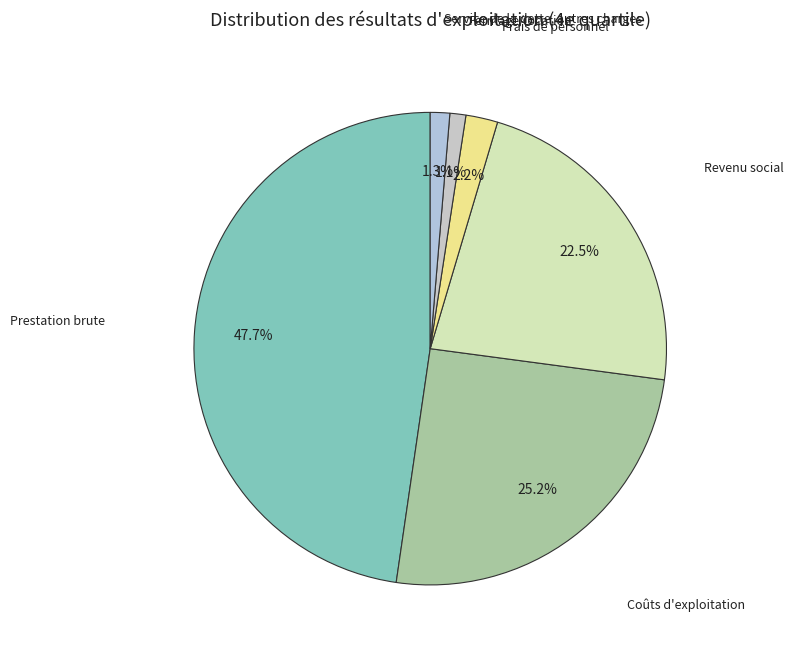

Which slice is the largest?

Prestation brute